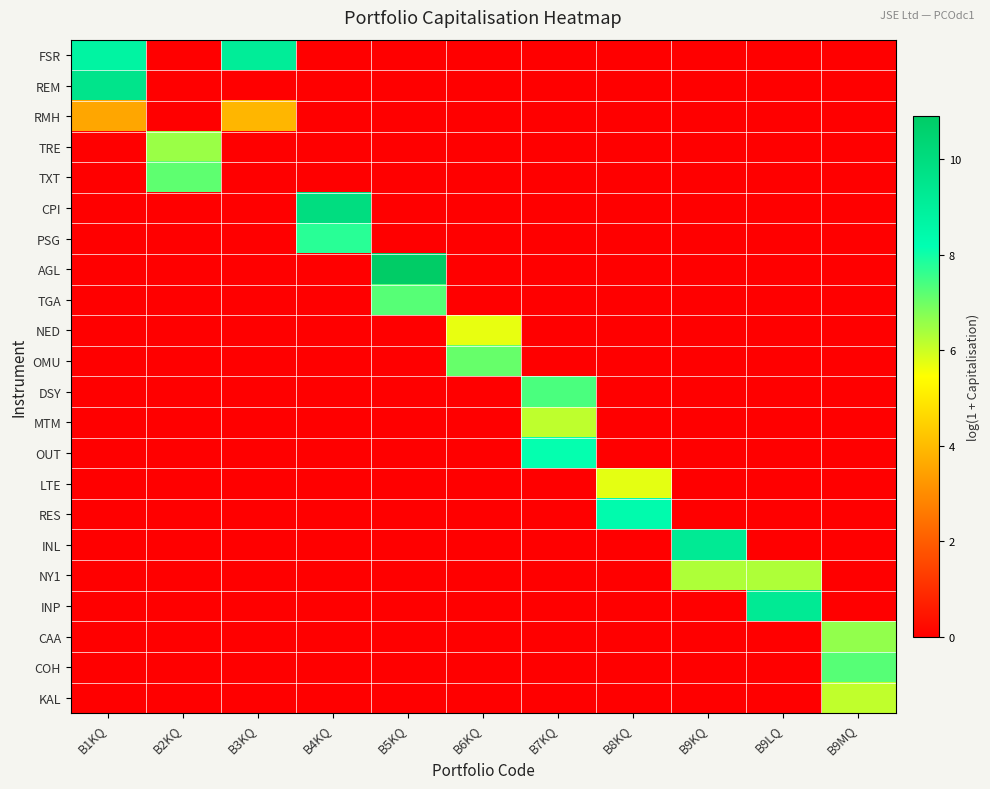

Which series has the largest range (max minus min)?

AGL